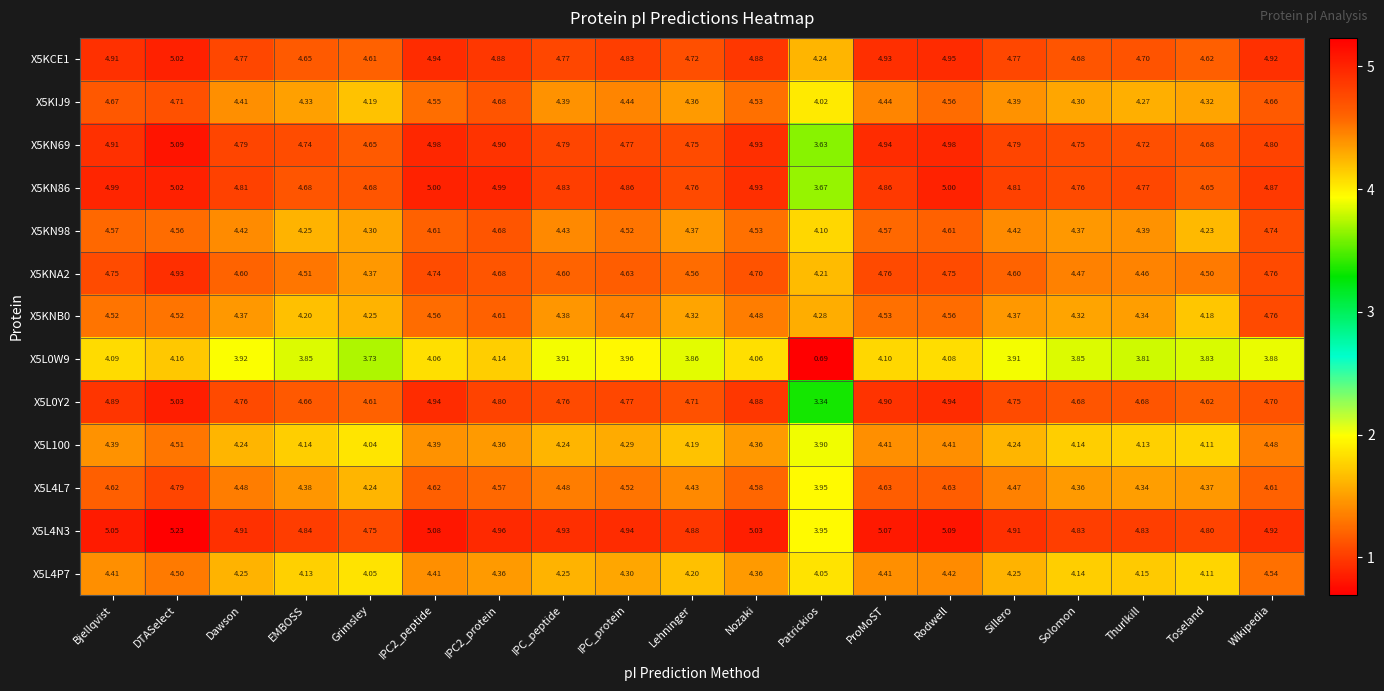

How many distinct data groups are displayed?

13